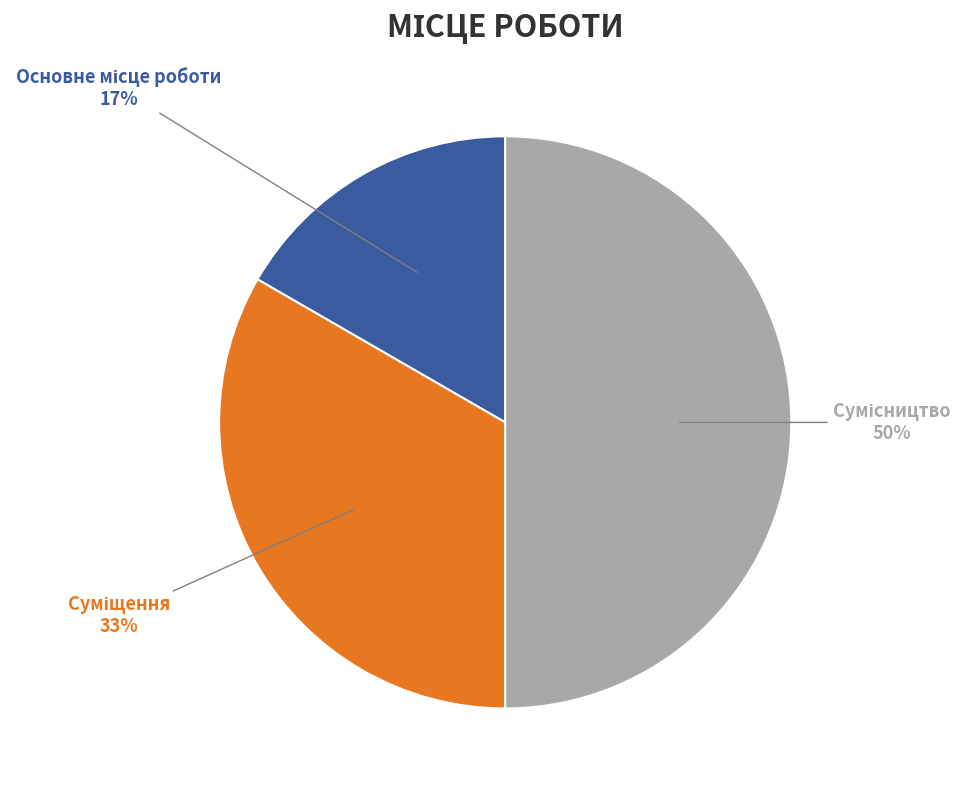

To the nearest percent, what is the average slice percentage?

33%